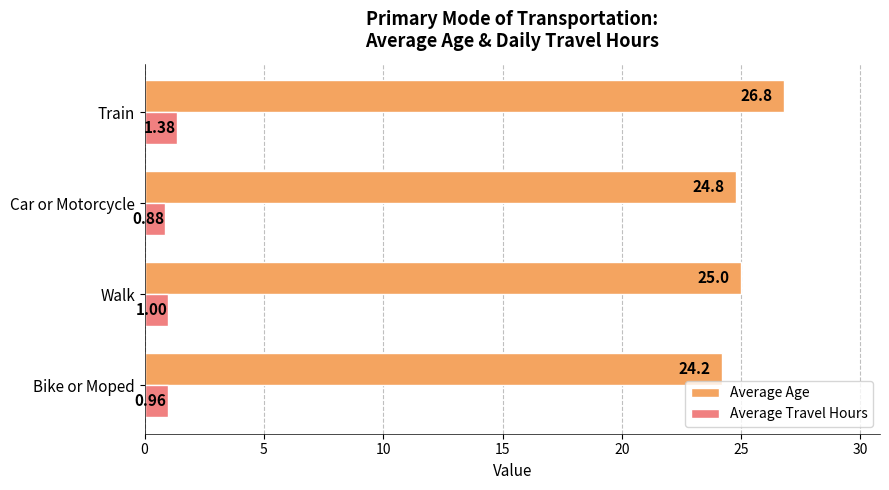

At which category is the sum across all series the highest?

Train